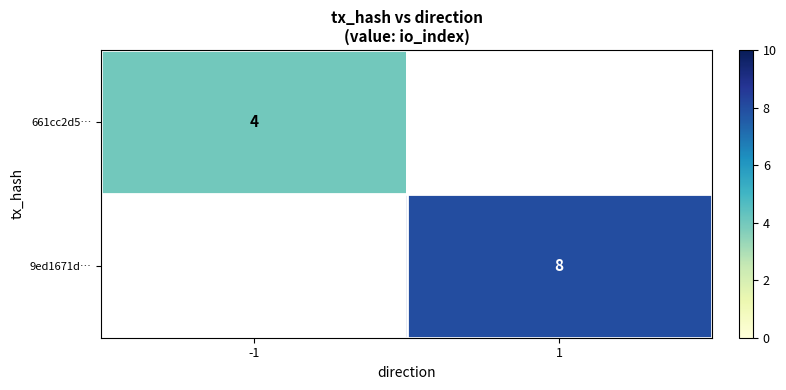

Is it true that 9ed1671d… equals 5 at 1?

False